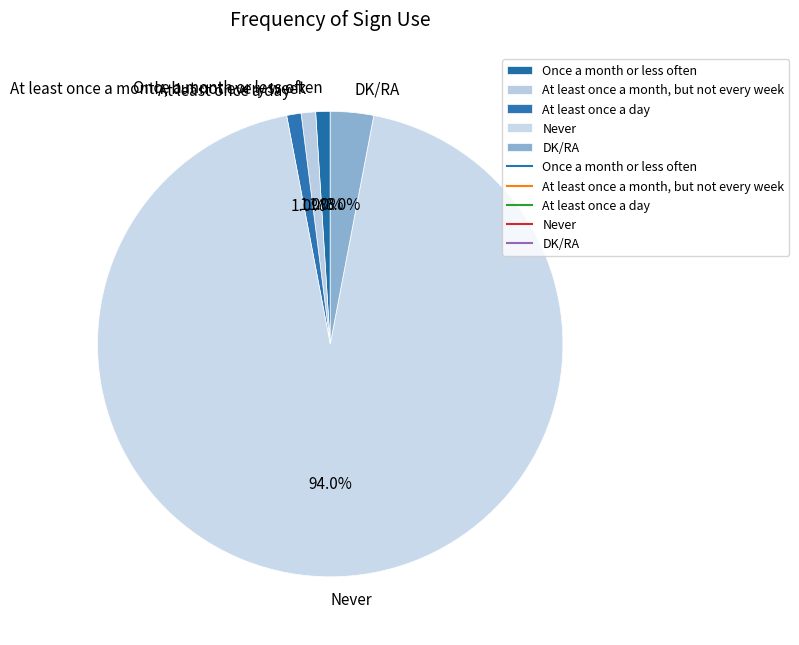

What percentage do Never and Once a month or less often together represent?

95.0%